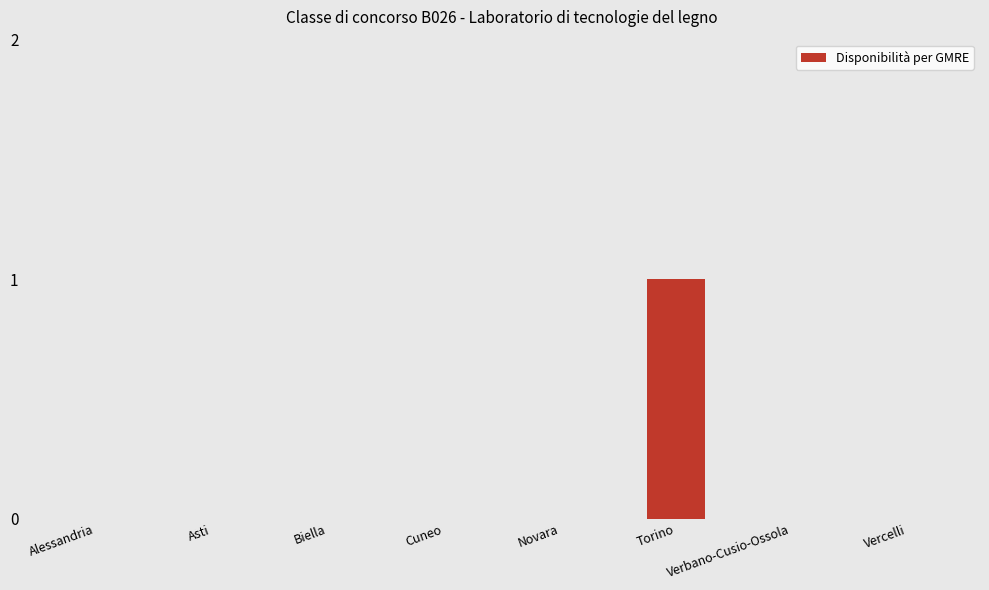

How many distinct data groups are displayed?

1